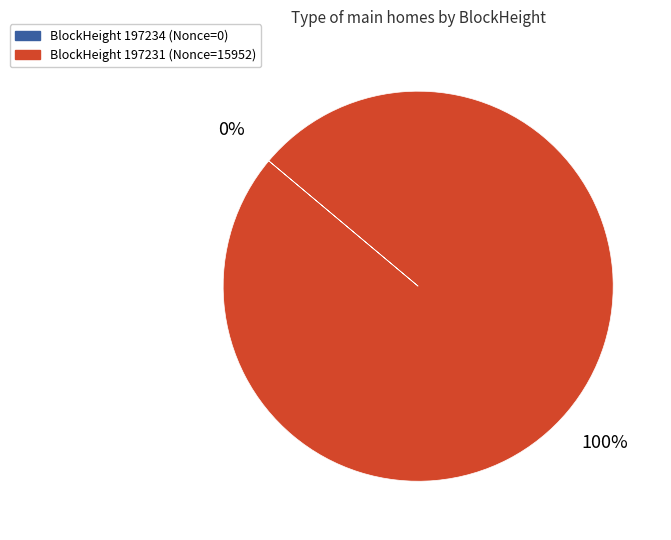

Is it true that BlockHeight 197231 (Nonce=15952) is 92% of the pie?

False